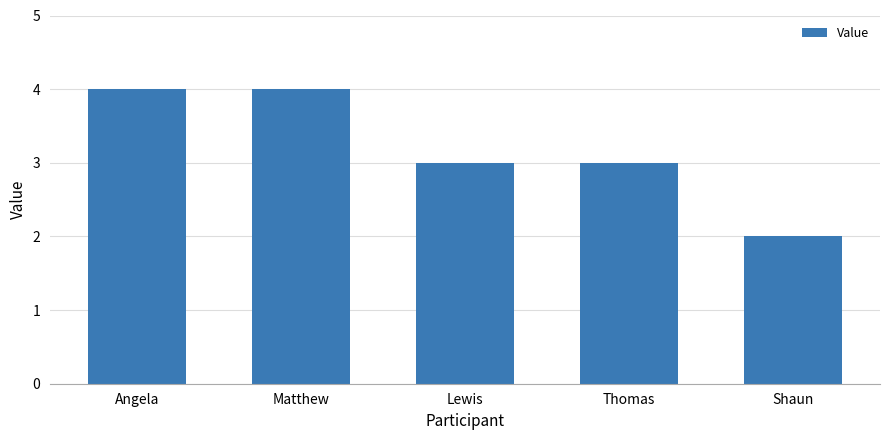

How many values are between 3 and 4?

4